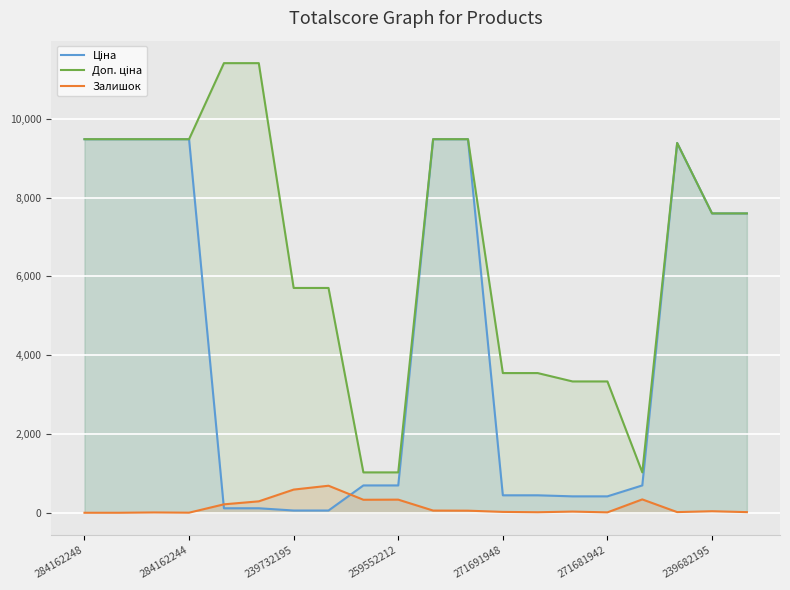

What value does the Доп. ціна series have at 17?

9384.0